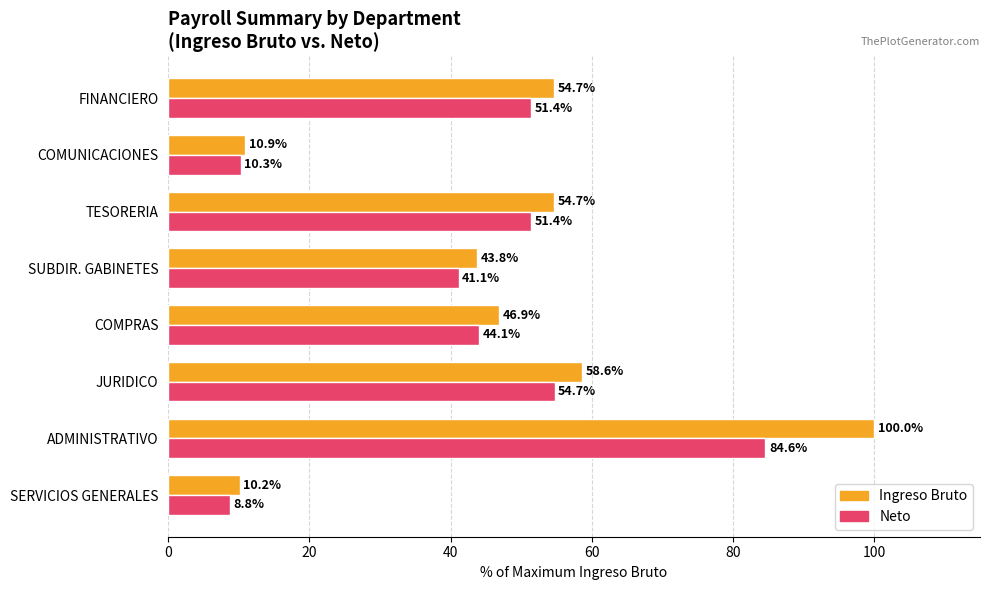

Is the value of Ingreso Bruto at SUBDIR. GABINETES greater than the value of Neto at SUBDIR. GABINETES?

Yes